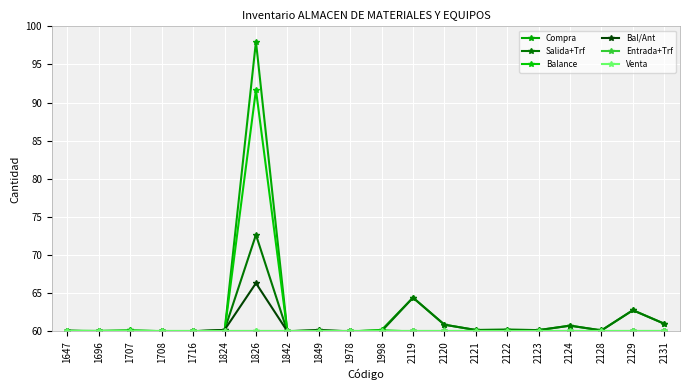

Reading left to right, transcribe all the data shown in this chart.

Compra: 1647=60.0	1696=60.1	1707=60.1	1708=60.0	1716=60.0	1824=60.0	1826=98.0	1842=60.0	1849=60.0	1978=60.0	1998=60.2	2119=64.4	2120=60.9	2121=60.2	2122=60.2	2123=60.2	2124=60.8	2128=60.1	2129=62.8	2131=61.0
Salida+Trf: 1647=60.0	1696=60.0	1707=60.0	1708=60.0	1716=60.0	1824=60.2	1826=72.7	1842=60.0	1849=60.1	1978=60.0	1998=60.0	2119=64.4	2120=60.9	2121=60.2	2122=60.2	2123=60.2	2124=60.8	2128=60.1	2129=62.8	2131=61.0
Balance: 1647=60.1	1696=60.1	1707=60.1	1708=60.0	1716=60.0	1824=60.0	1826=91.7	1842=60.0	1849=60.1	1978=60.0	1998=60.2	2119=60.0	2120=60.0	2121=60.0	2122=60.0	2123=60.0	2124=60.0	2128=60.0	2129=60.0	2131=60.0
Bal/Ant: 1647=60.1	1696=60.0	1707=60.0	1708=60.0	1716=60.0	1824=60.2	1826=66.3	1842=60.0	1849=60.2	1978=60.0	1998=60.0	2119=60.0	2120=60.0	2121=60.0	2122=60.0	2123=60.0	2124=60.0	2128=60.0	2129=60.0	2131=60.0
Entrada+Trf: 1647=60.0	1696=60.0	1707=60.0	1708=60.0	1716=60.0	1824=60.0	1826=60.0	1842=60.0	1849=60.0	1978=60.0	1998=60.0	2119=60.0	2120=60.0	2121=60.0	2122=60.0	2123=60.0	2124=60.0	2128=60.0	2129=60.0	2131=60.0
Venta: 1647=60.0	1696=60.0	1707=60.0	1708=60.0	1716=60.0	1824=60.0	1826=60.0	1842=60.0	1849=60.0	1978=60.0	1998=60.0	2119=60.0	2120=60.0	2121=60.0	2122=60.0	2123=60.0	2124=60.0	2128=60.0	2129=60.0	2131=60.0